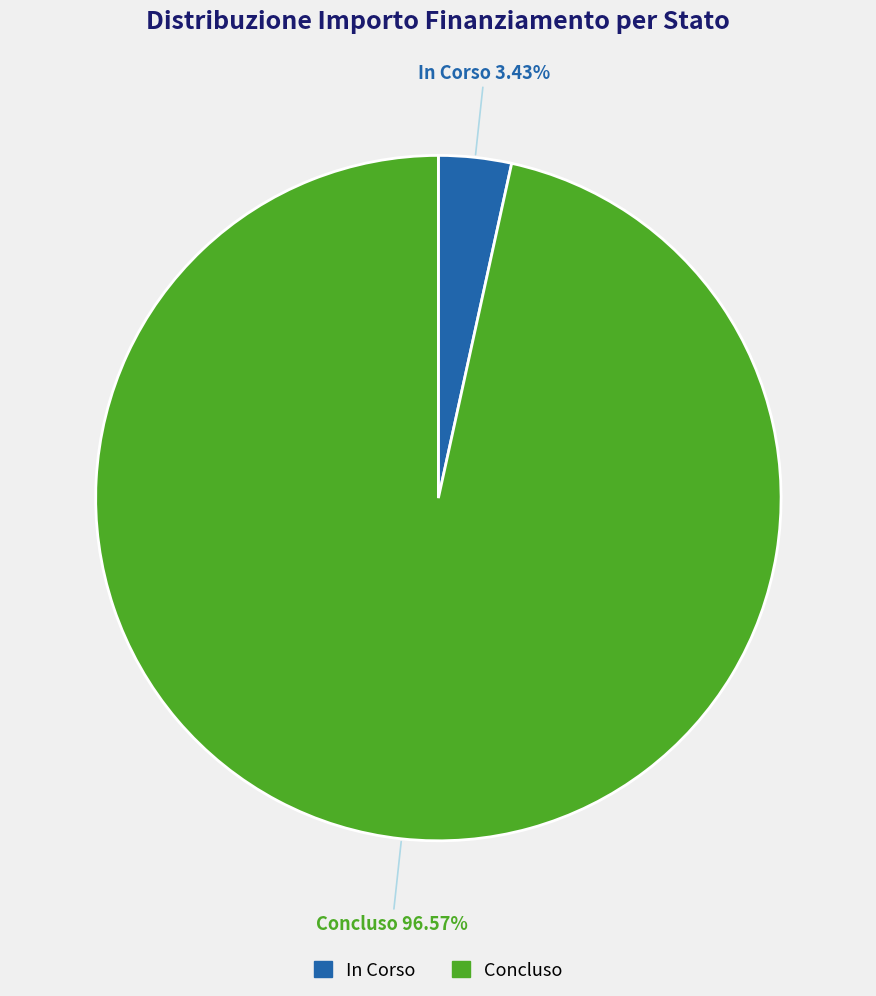

To the nearest percent, what is the difference between the In Corso and Concluso slice percentages?

93%